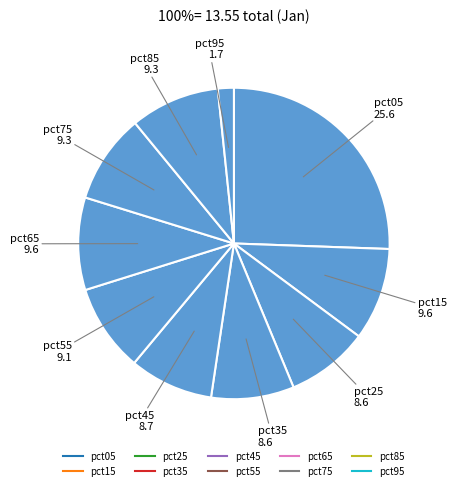

How many segments does this pie chart have?

10